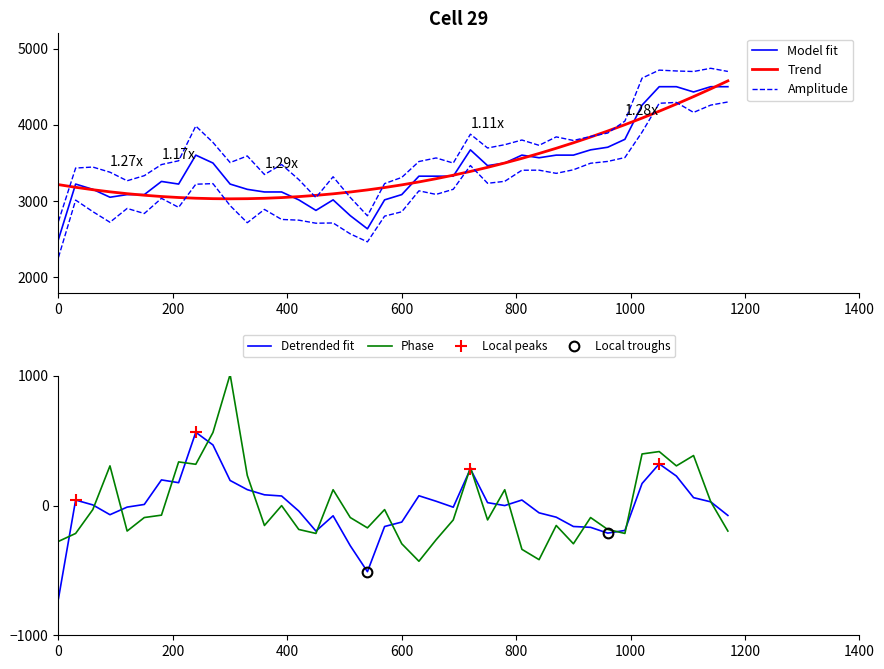

What is the maximum value for Phase?

1010.3